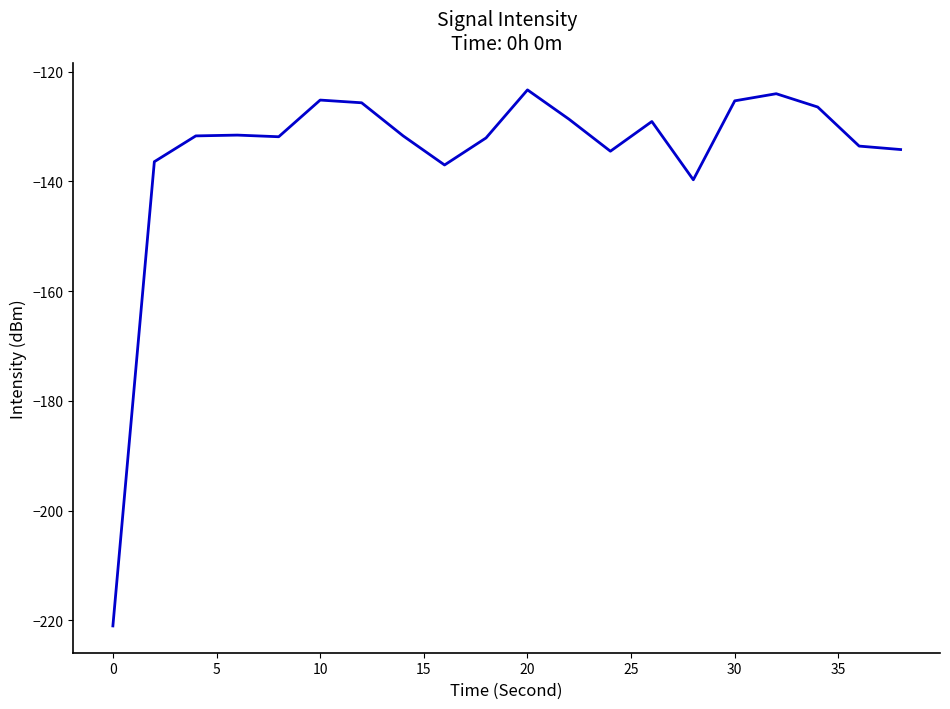

What is the sum of all values?

-2702.8